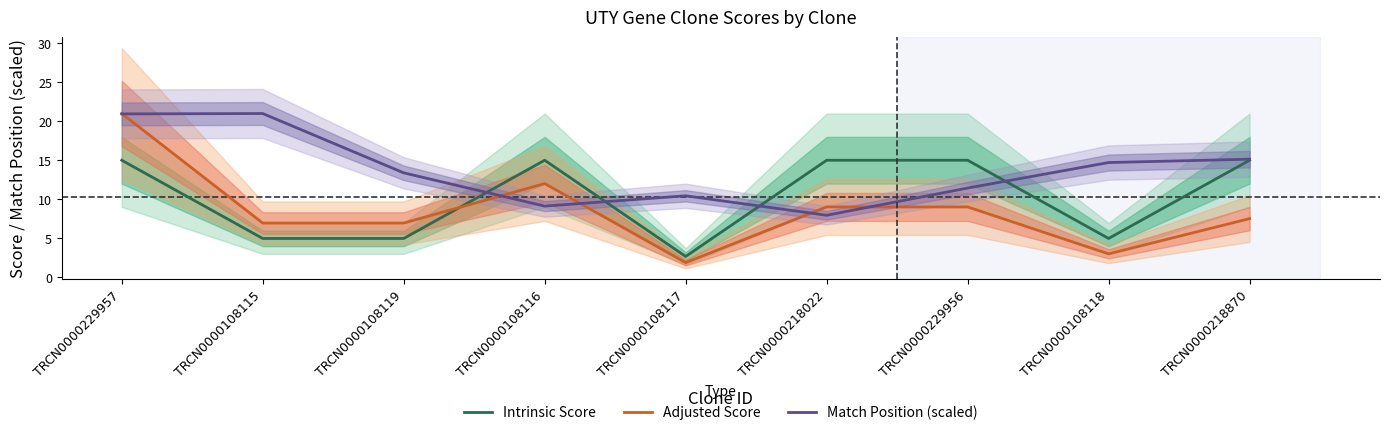

What is the label of the 1st point from the right?

TRCN0000218870